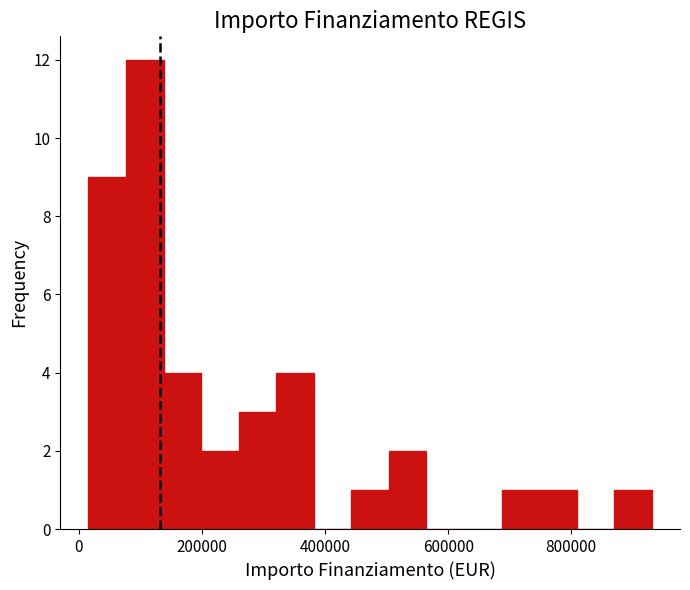

Around what value on the x-axis is the tallest bar? Give the approximate position of its centre, as read against the axis.

100000